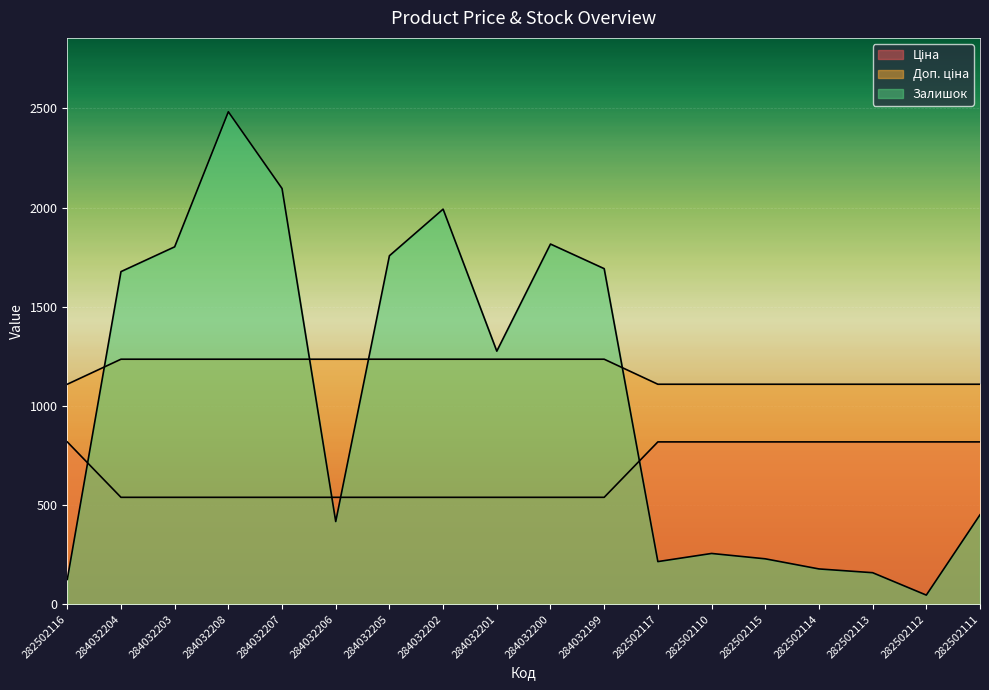

Which has a higher value, 284032199 or 284032204?

284032199